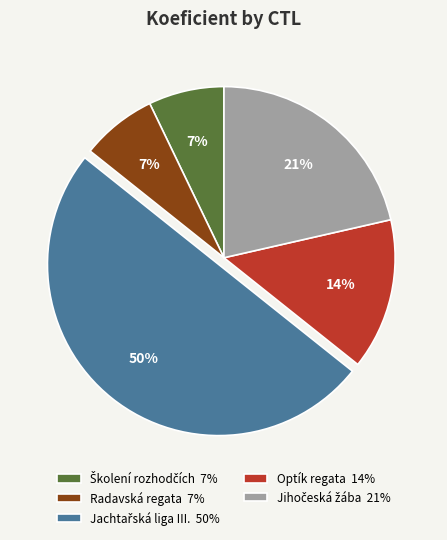

To the nearest percent, what is the combined percentage of Radavská regata 7% and Optík regata 14%?

21%